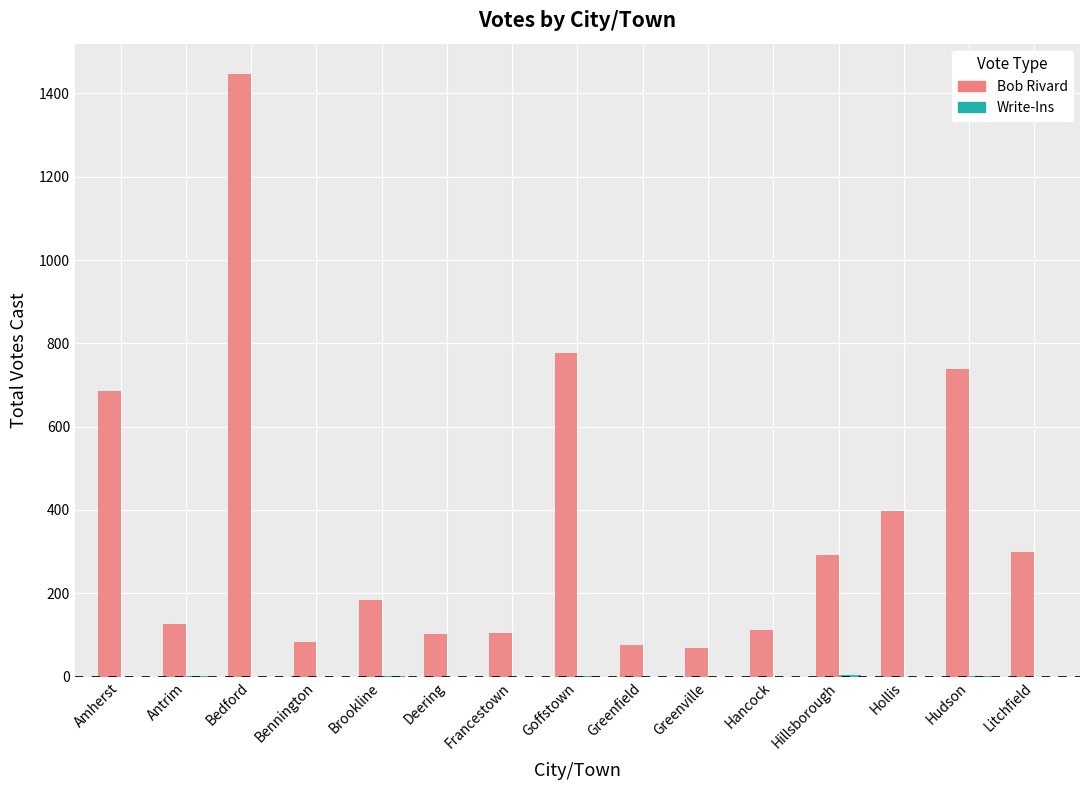

Which series changed the most between Deering and Goffstown?

Bob Rivard